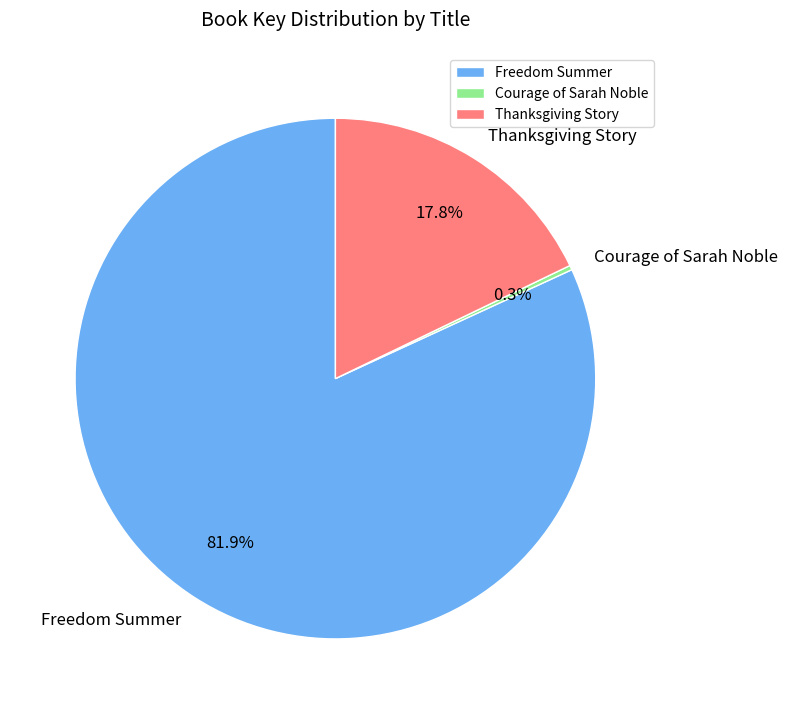

To the nearest percent, what is the difference between the Thanksgiving Story and Courage of Sarah Noble slice percentages?

18%